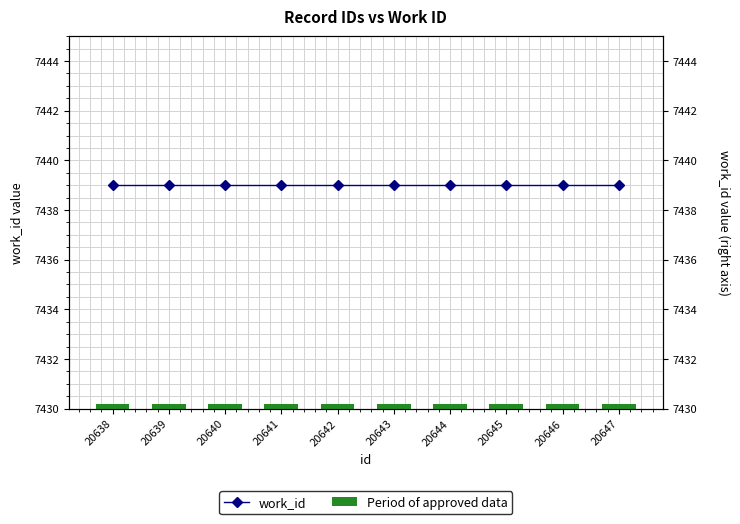

Between 20640 and 20647, which is larger?

20640